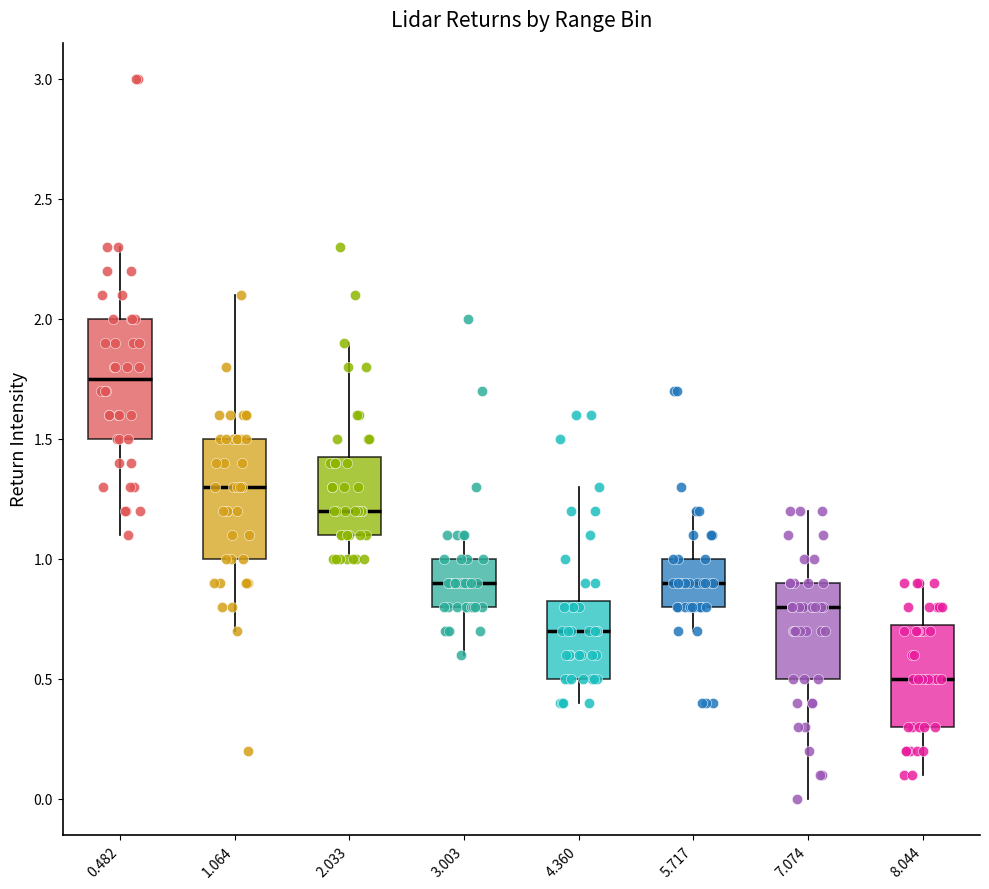

Where is the upper edge of the box at x = 1.064 on the y-axis? The values are not printed on the chart, so give them approximately, as read against the axis.

1.50